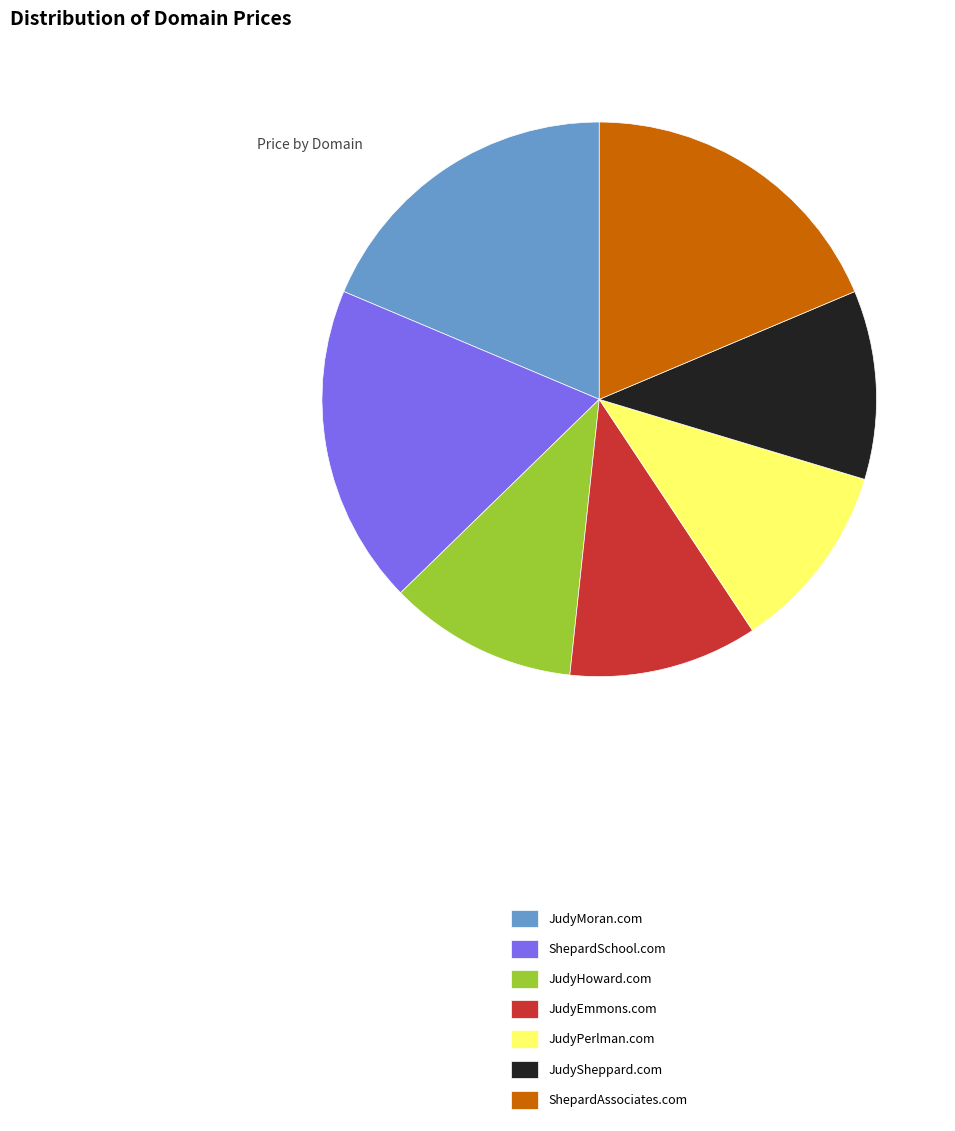

Count the number of slices in the pie.

7